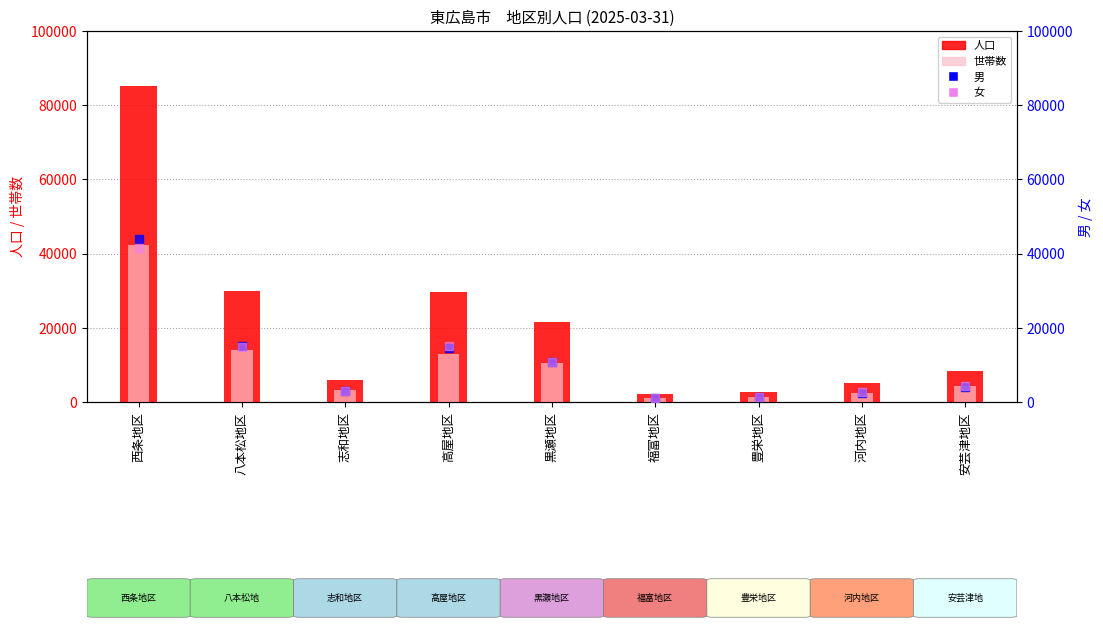

Which series contains the highest Y value?

人口